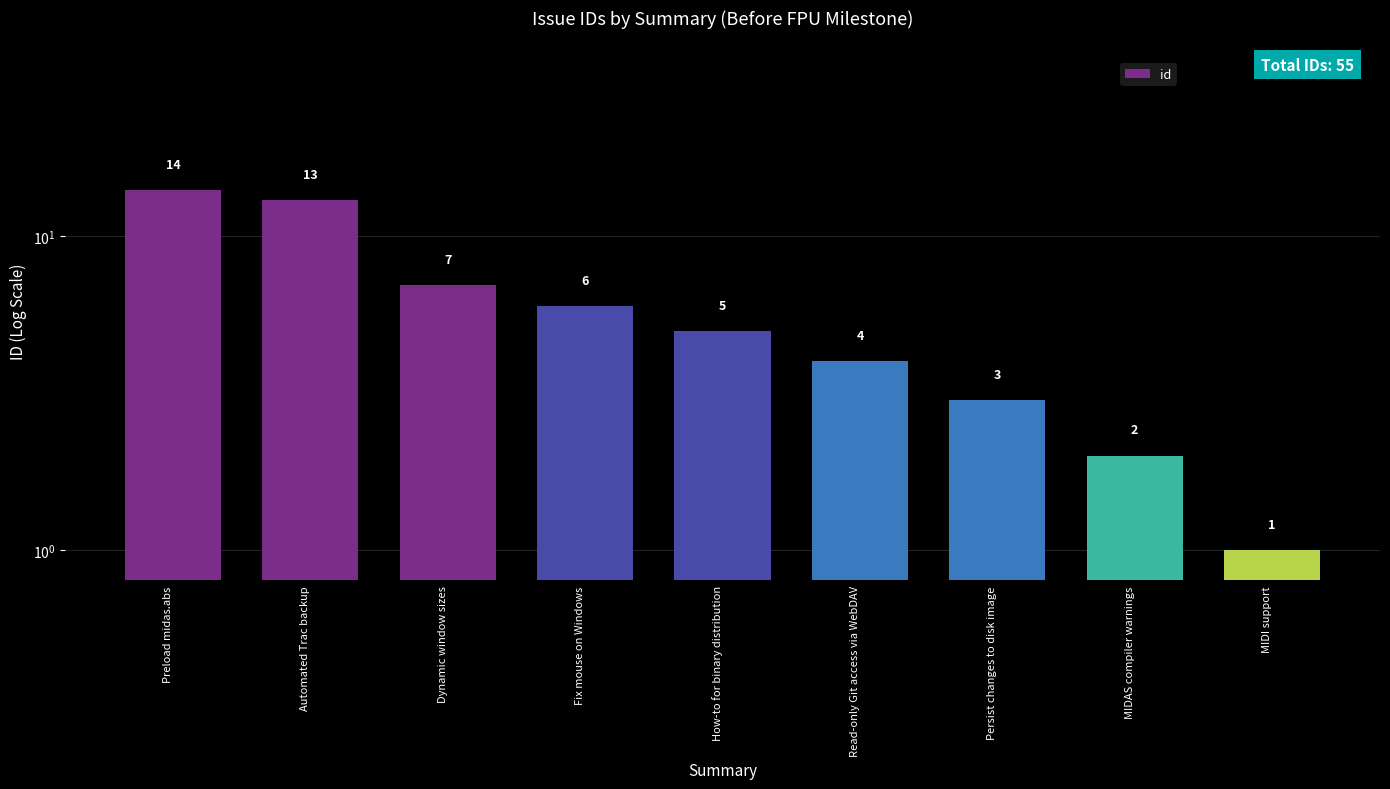

Rank the categories by value from lowest to highest.

MIDI support, MIDAS compiler warnings, Persist changes to disk image, Read-only Git access via WebDAV, How-to for binary distribution, Fix mouse on Windows, Dynamic window sizes, Automated Trac backup, Preload midas.abs